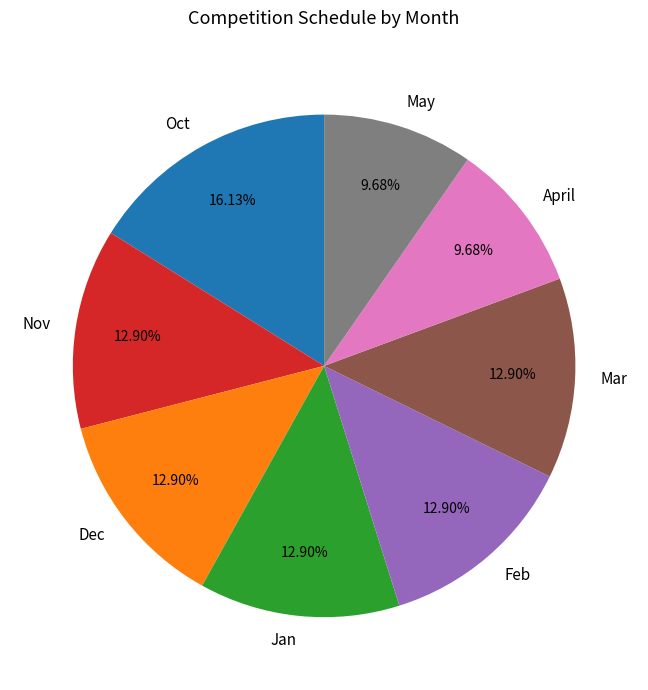

Approximately how many times larger is the value at Mar compared to Oct?

0.8